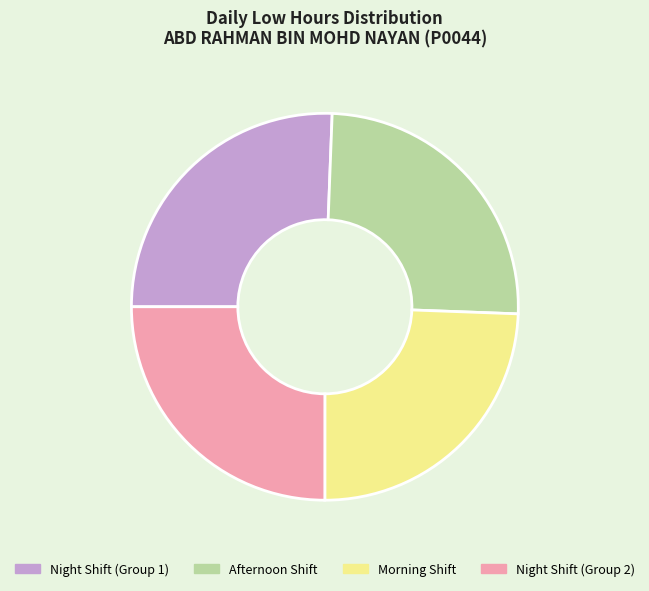

Do Night Shift (Group 2) and Night Shift (Group 1) together represent more than half of the pie?

Yes